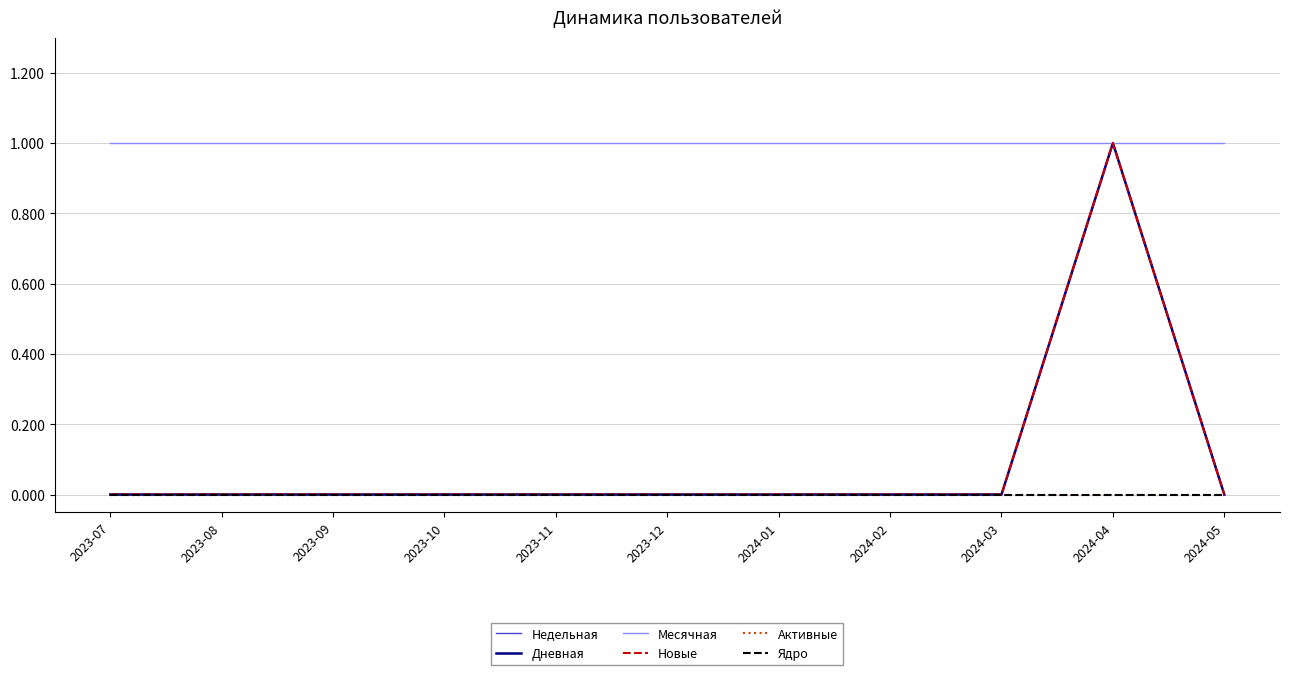

Does the chart have visible grid lines?

Yes